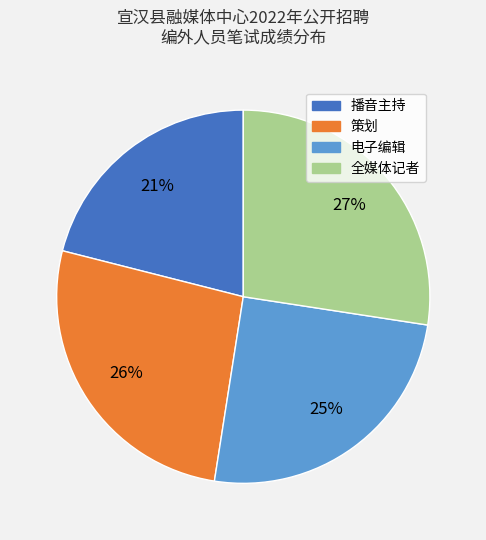

Which slice is the largest?

全媒体记者